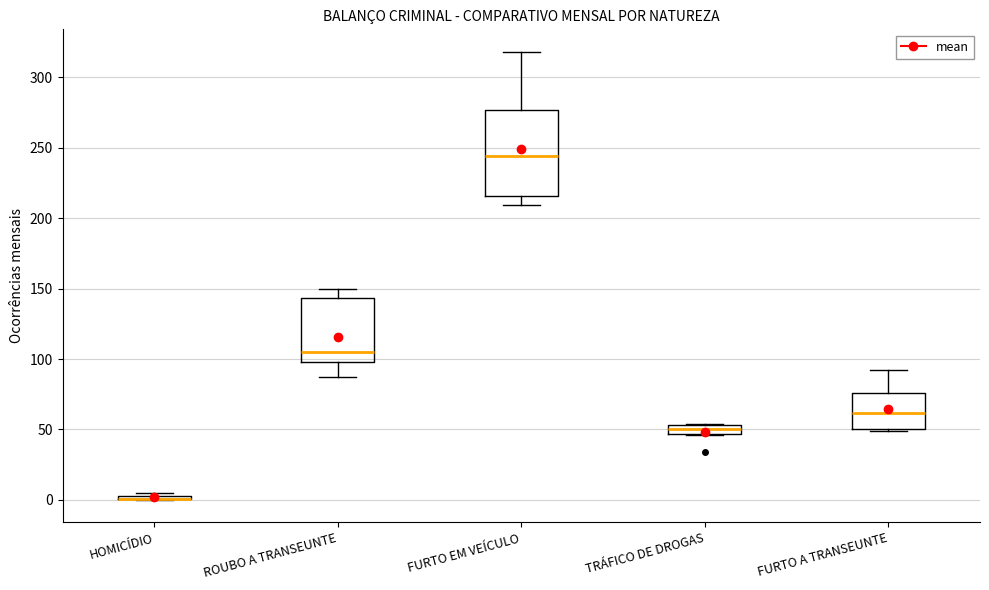

Where is the lower edge of the box for FURTO EM VEÍCULO on the y-axis? The values are not printed on the chart, so give them approximately, as read against the axis.

215